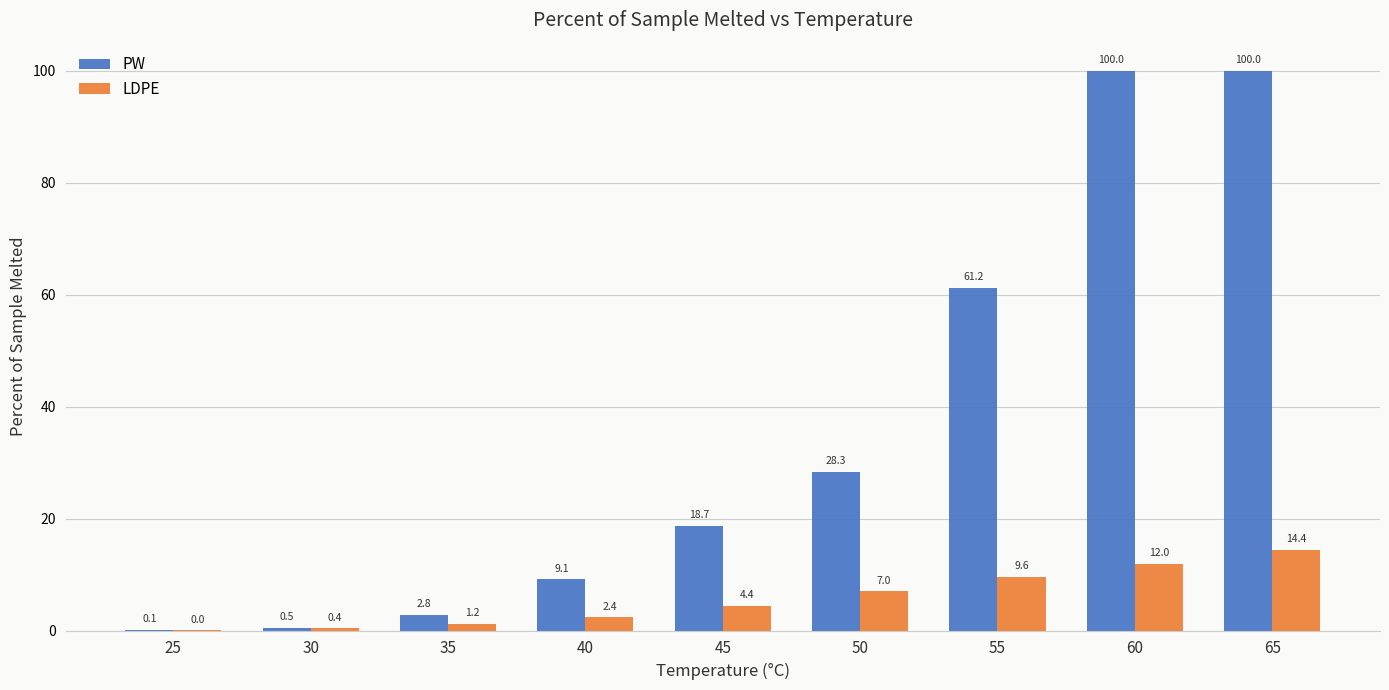

Is the value of PW at 40 greater than the value of LDPE at 55?

No